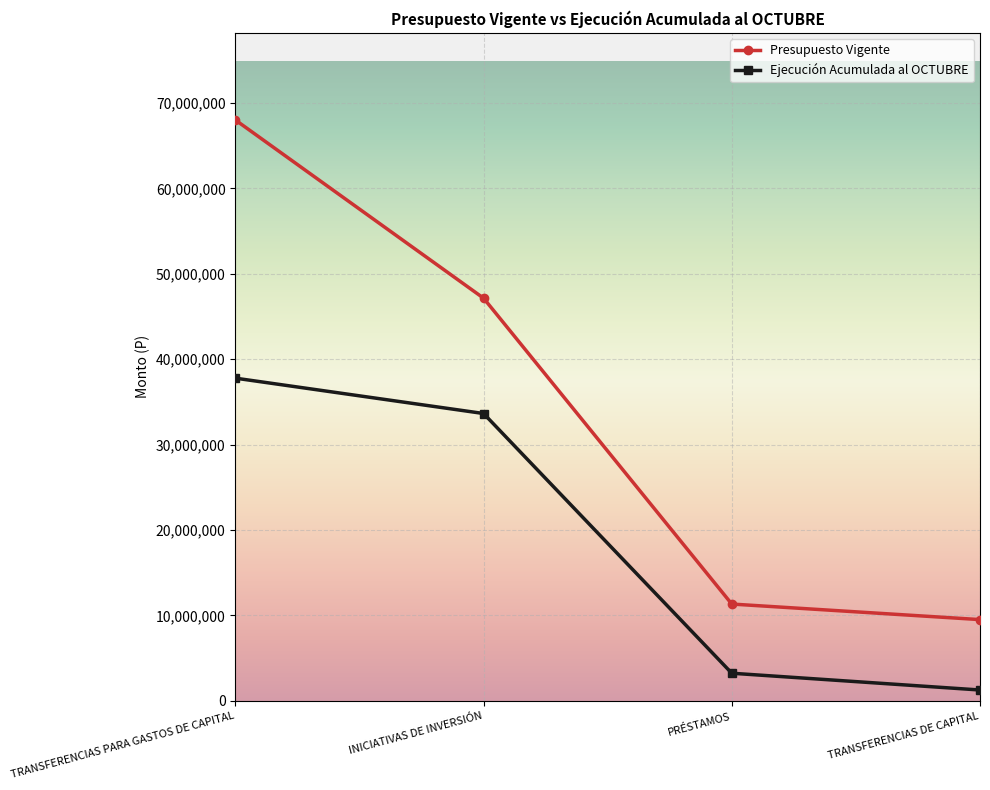

What is the maximum value for Presupuesto Vigente?

67999623